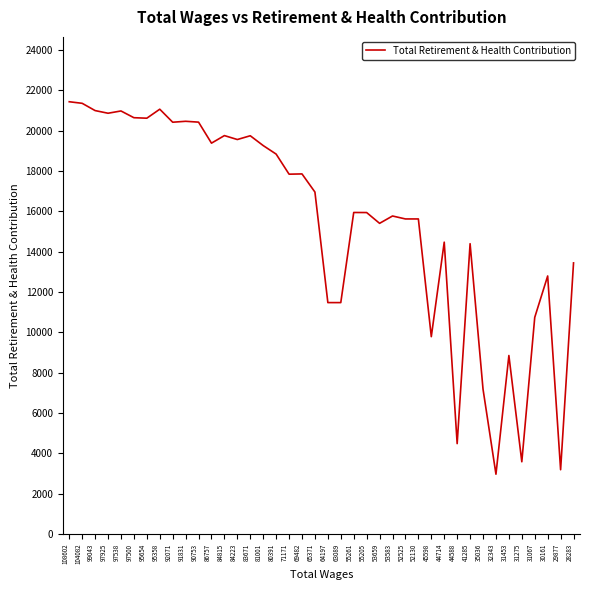

Which category has the lowest value across all series?

32343